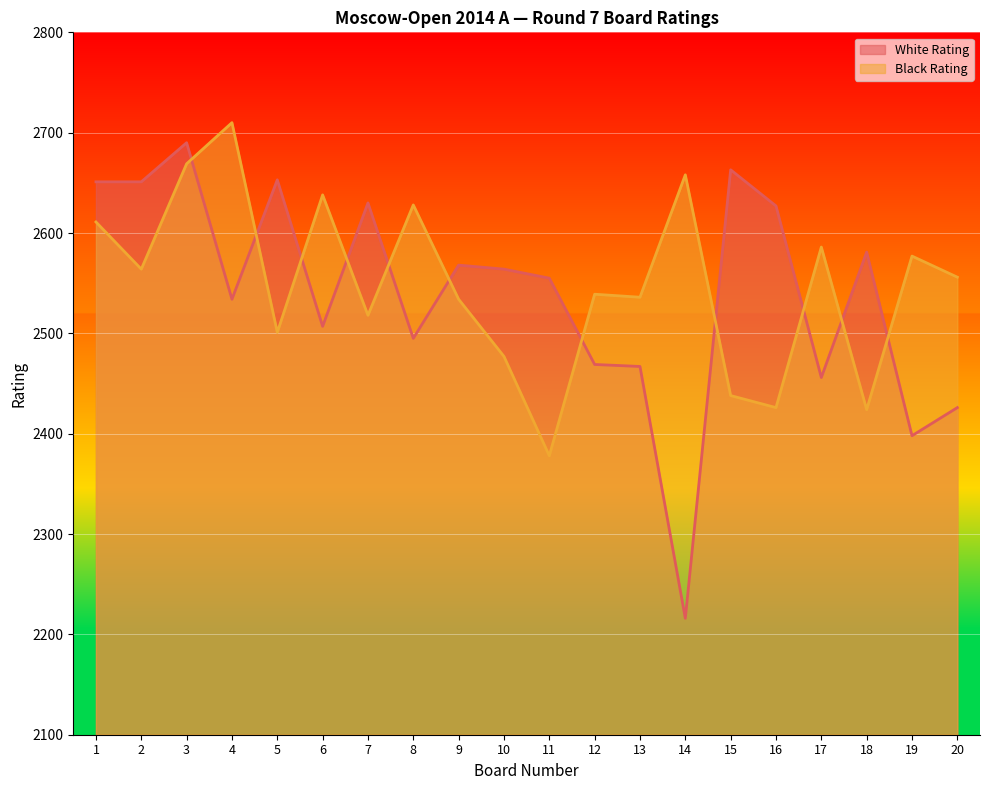

True or false: Black Rating has more than 1 points higher than both neighbors.

True